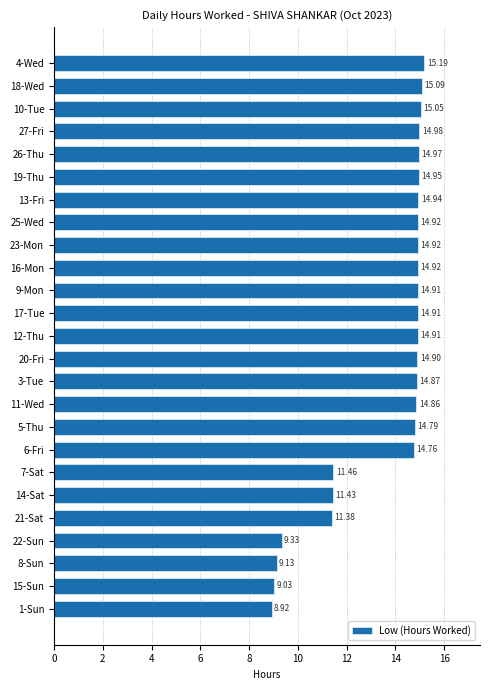

How many categories are shown in the chart?

25